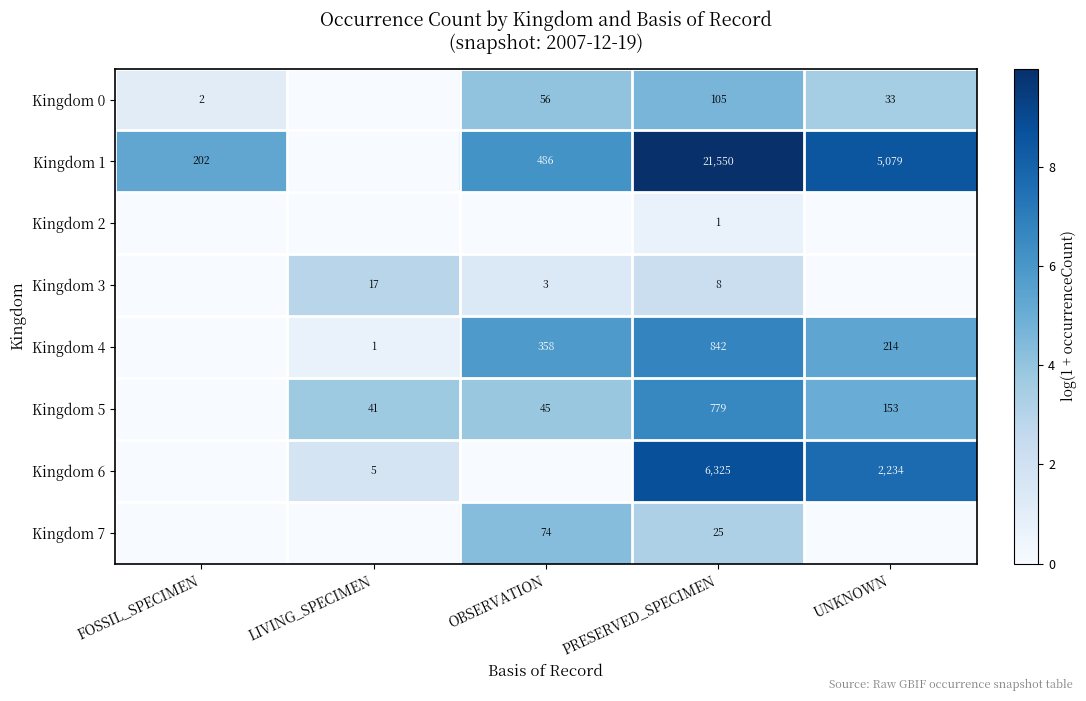

Is the value of Kingdom 7 at OBSERVATION greater than the value of Kingdom 4 at OBSERVATION?

No